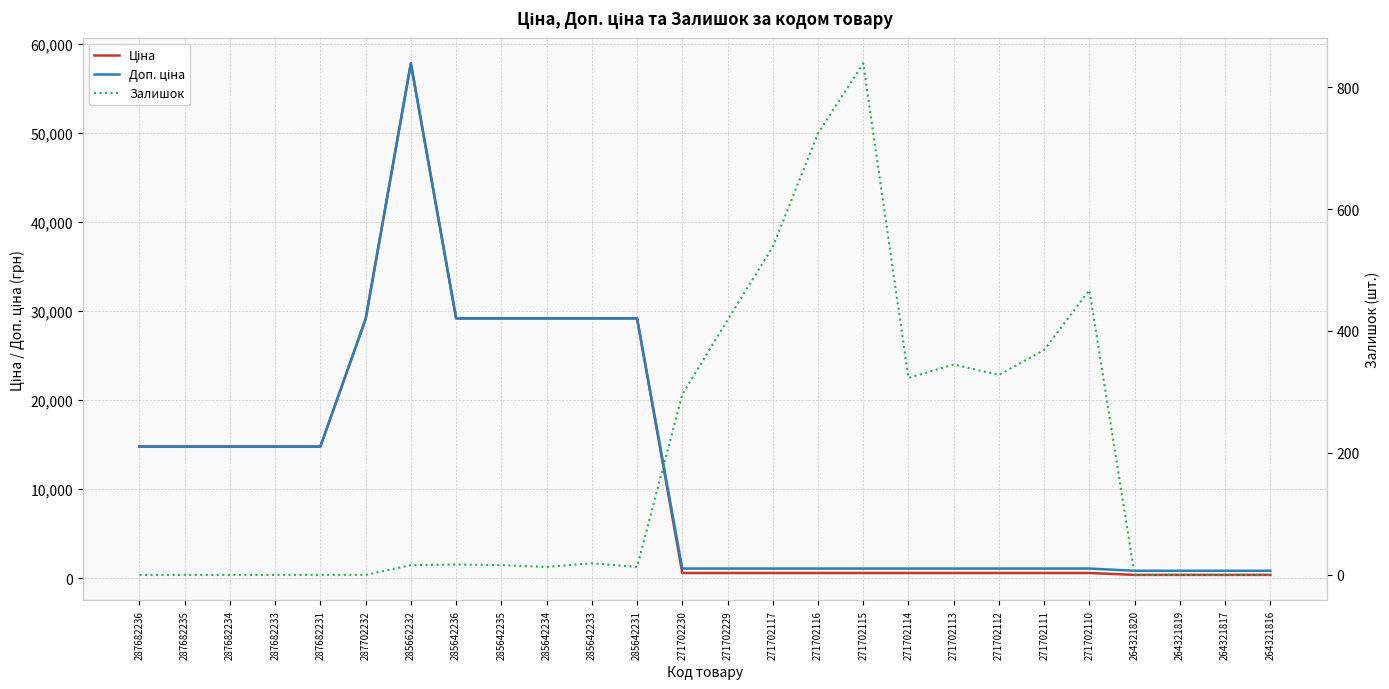

At which label does Ціна reach its minimum?

264321820